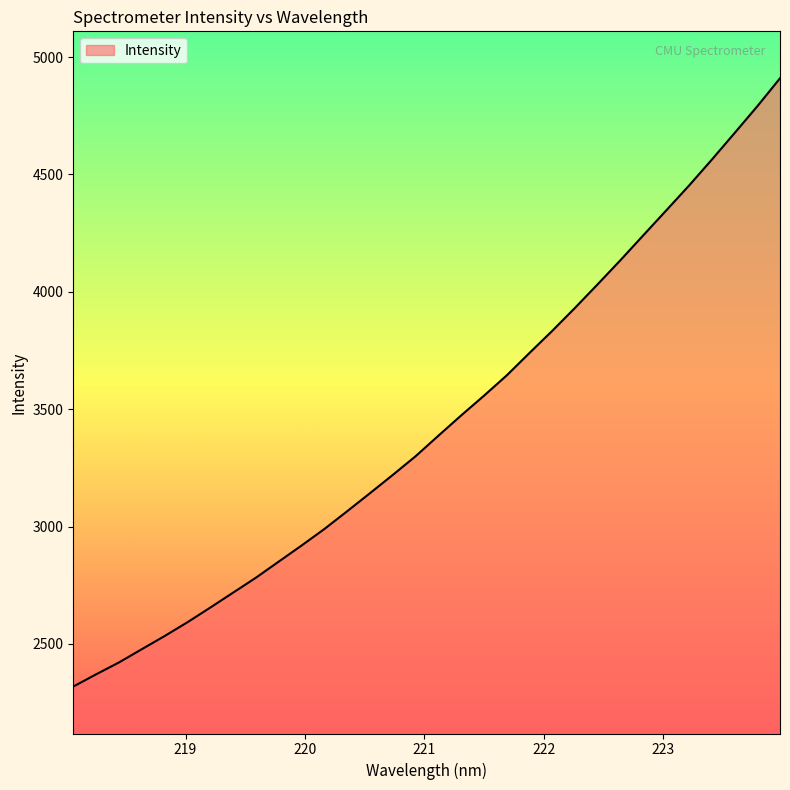

What is the minimum value shown in the chart?

2318.1